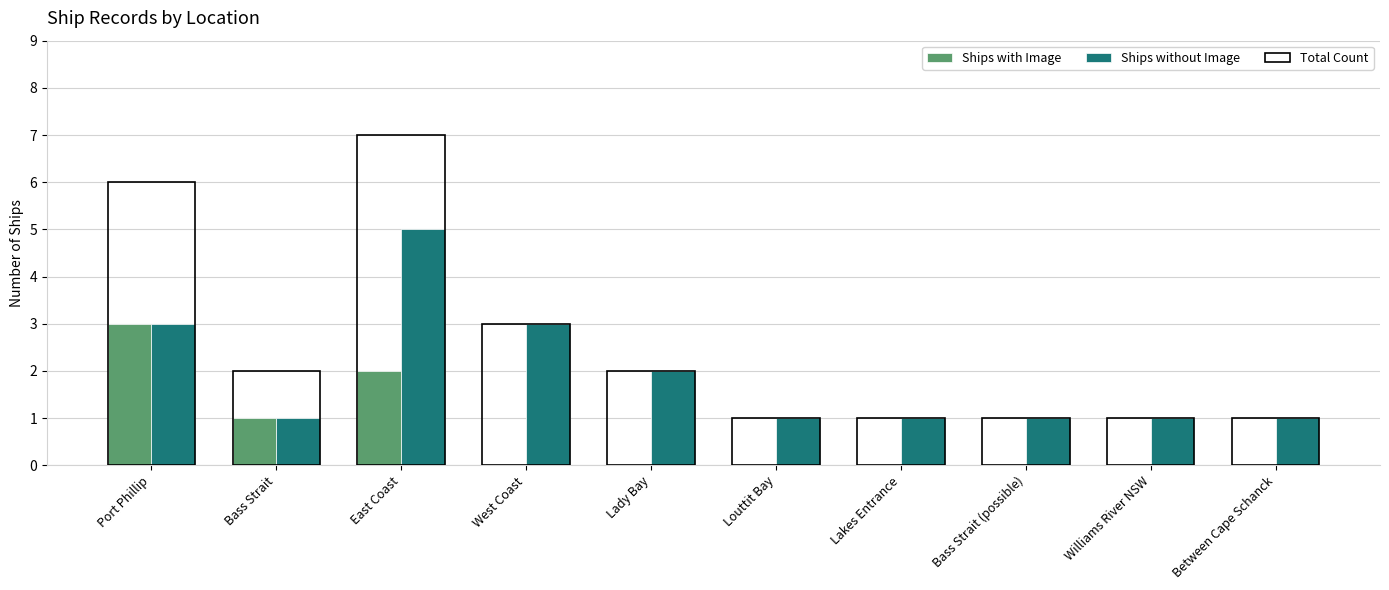

Count the number of categories in the chart.

10